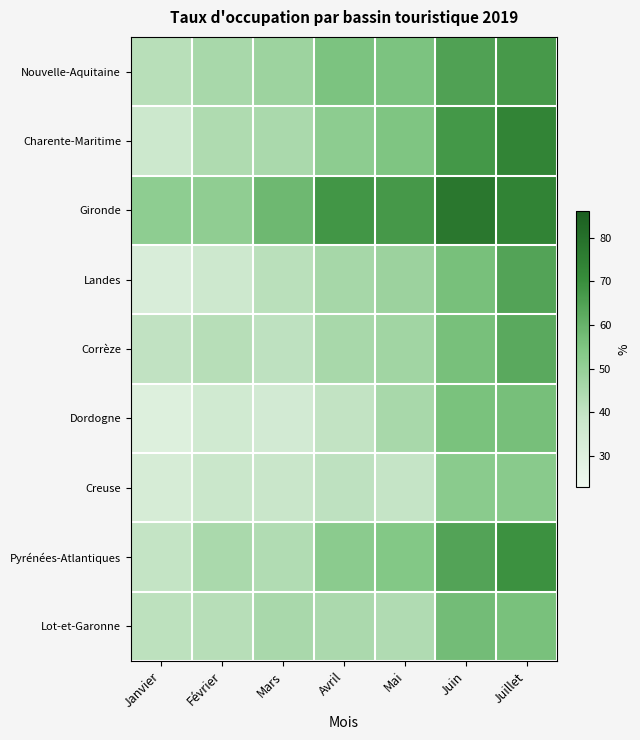

What is the minimum value shown in the chart?

30.6